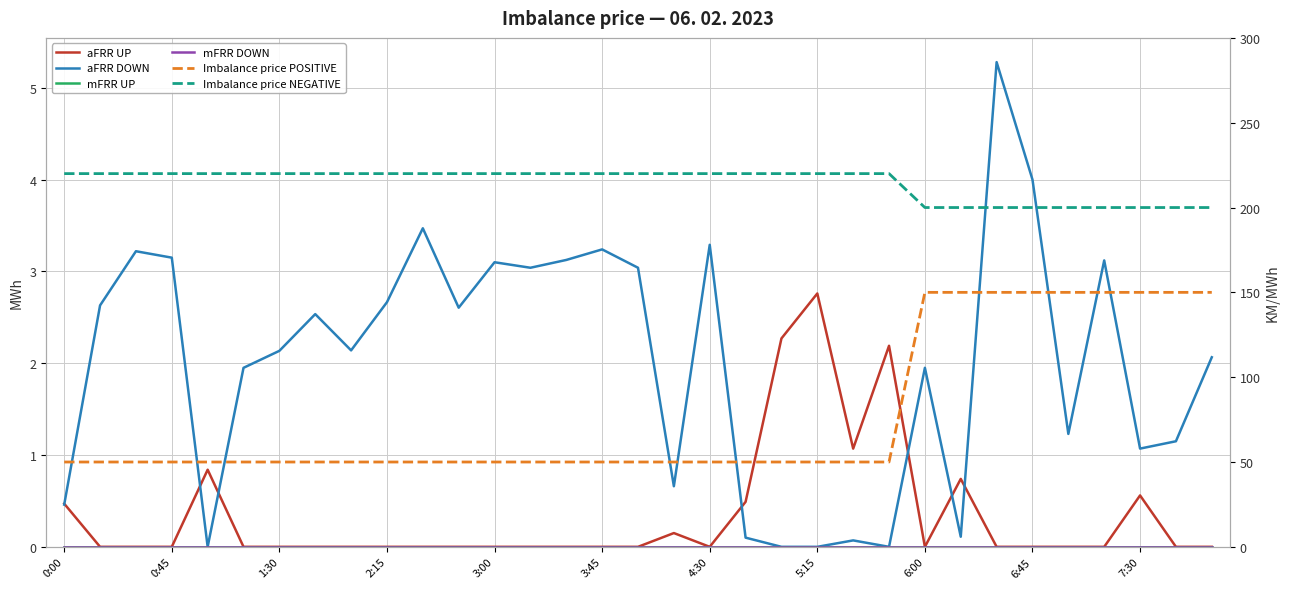

Reading left to right, what are all the values shown in this chart?

aFRR UP: 0.5	0.0	0.0	0.0	0.8	0.0	0.0	0.0	0.0	0.0	0.0	0.0	0.0	0.0	0.0	0.0	0.0	0.1	0.0	0.5	2.3	2.8	1.1	2.2	0.0	0.7	0.0	0.0	0.0	0.0	0.6	0.0	0.0
aFRR DOWN: 0.5	2.6	3.2	3.1	0.0	1.9	2.1	2.5	2.1	2.7	3.5	2.6	3.1	3.0	3.1	3.2	3.0	0.7	3.3	0.1	0.0	0.0	0.1	0.0	1.9	0.1	5.3	4.0	1.2	3.1	1.1	1.1	2.1
mFRR UP: 0.0	0.0	0.0	0.0	0.0	0.0	0.0	0.0	0.0	0.0	0.0	0.0	0.0	0.0	0.0	0.0	0.0	0.0	0.0	0.0	0.0	0.0	0.0	0.0	0.0	0.0	0.0	0.0	0.0	0.0	0.0	0.0	0.0
mFRR DOWN: 0.0	0.0	0.0	0.0	0.0	0.0	0.0	0.0	0.0	0.0	0.0	0.0	0.0	0.0	0.0	0.0	0.0	0.0	0.0	0.0	0.0	0.0	0.0	0.0	0.0	0.0	0.0	0.0	0.0	0.0	0.0	0.0	0.0
Imbalance price POSITIVE: 50.0	50.0	50.0	50.0	50.0	50.0	50.0	50.0	50.0	50.0	50.0	50.0	50.0	50.0	50.0	50.0	50.0	50.0	50.0	50.0	50.0	50.0	50.0	50.0	150.0	150.0	150.0	150.0	150.0	150.0	150.0	150.0	150.0
Imbalance price NEGATIVE: 220.0	220.0	220.0	220.0	220.0	220.0	220.0	220.0	220.0	220.0	220.0	220.0	220.0	220.0	220.0	220.0	220.0	220.0	220.0	220.0	220.0	220.0	220.0	220.0	200.0	200.0	200.0	200.0	200.0	200.0	200.0	200.0	200.0